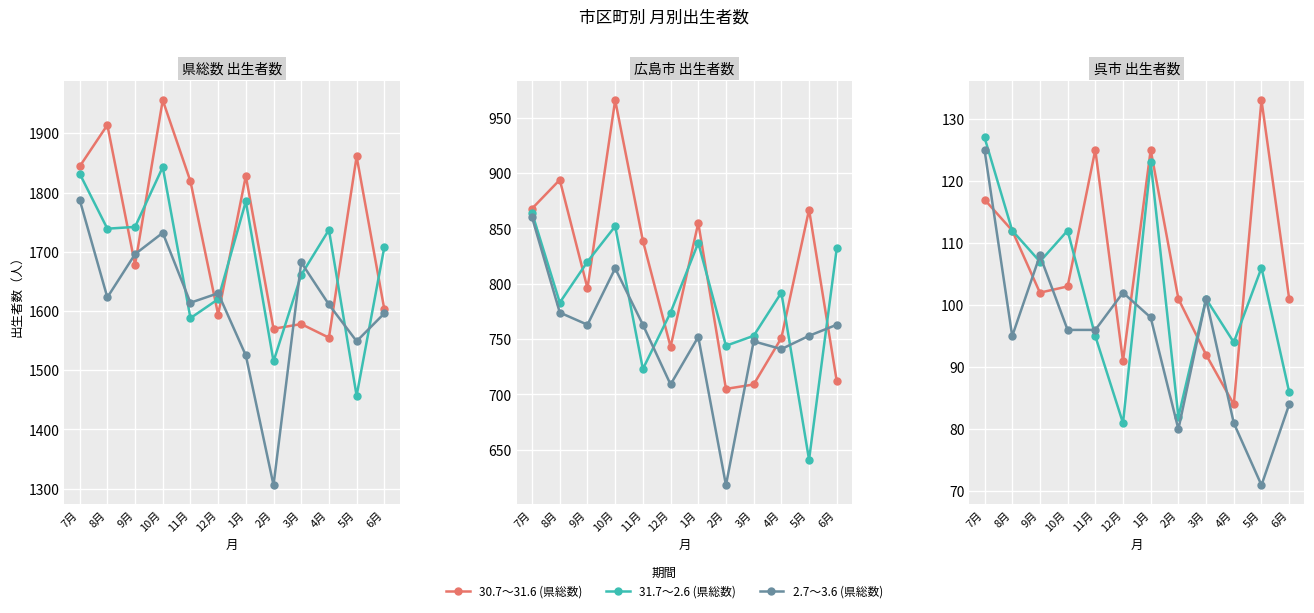

Where do 31.7～2.6 (県総数) and 30.7～31.6 (県総数) first cross each other?

8月 and 9月